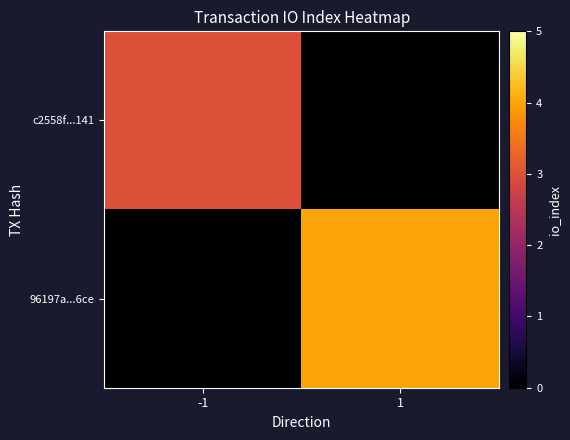

What is the greatest value displayed?

4.0